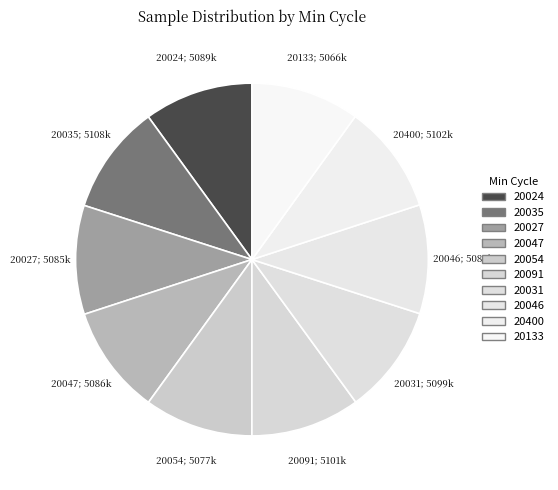

Count the number of slices in the pie.

10